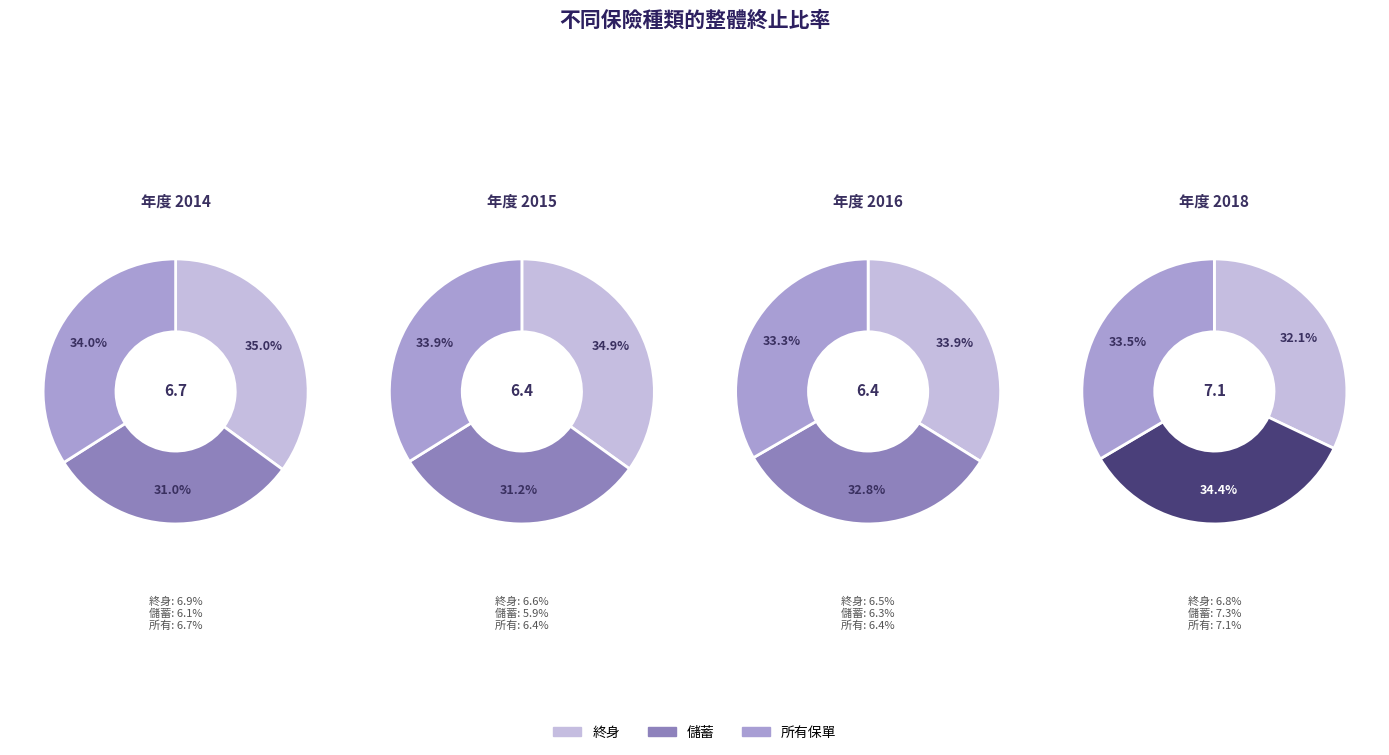

What percentage is NOT represented by 終身?

65.0%